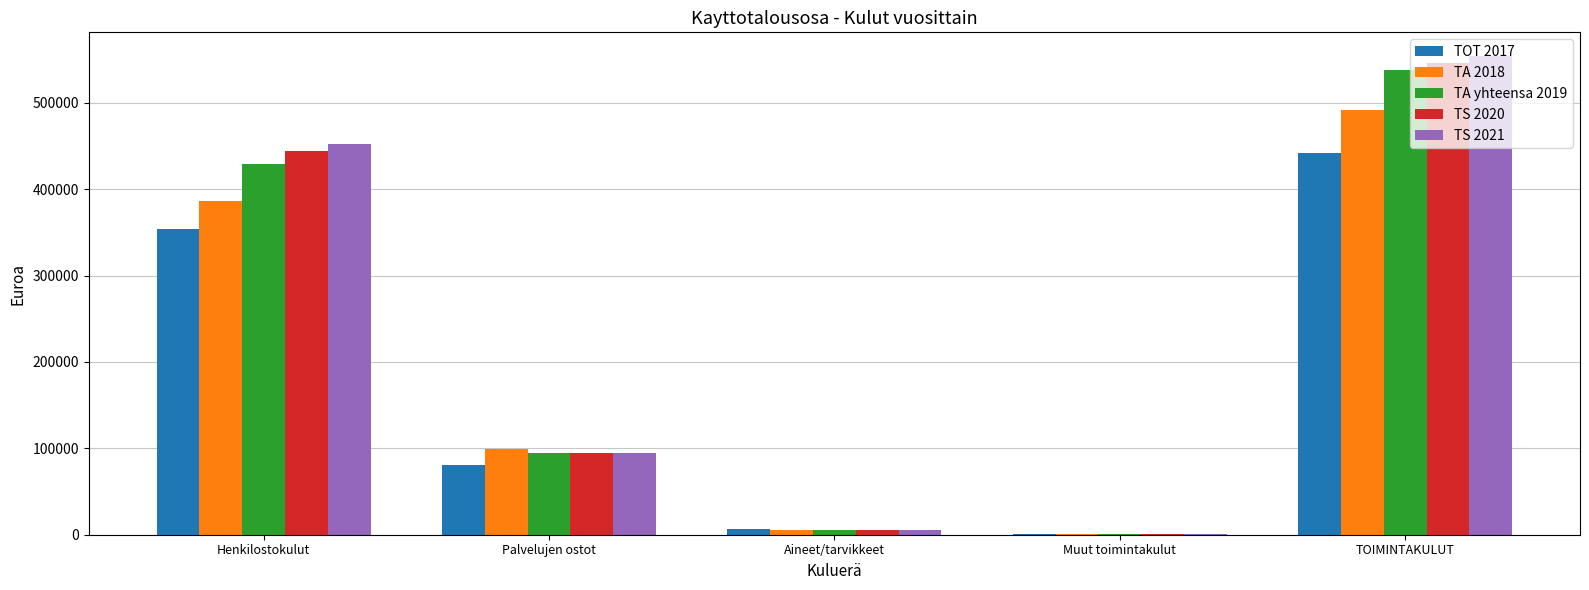

The value of TS 2021 at Palvelujen ostot is 128932. True or false?

False